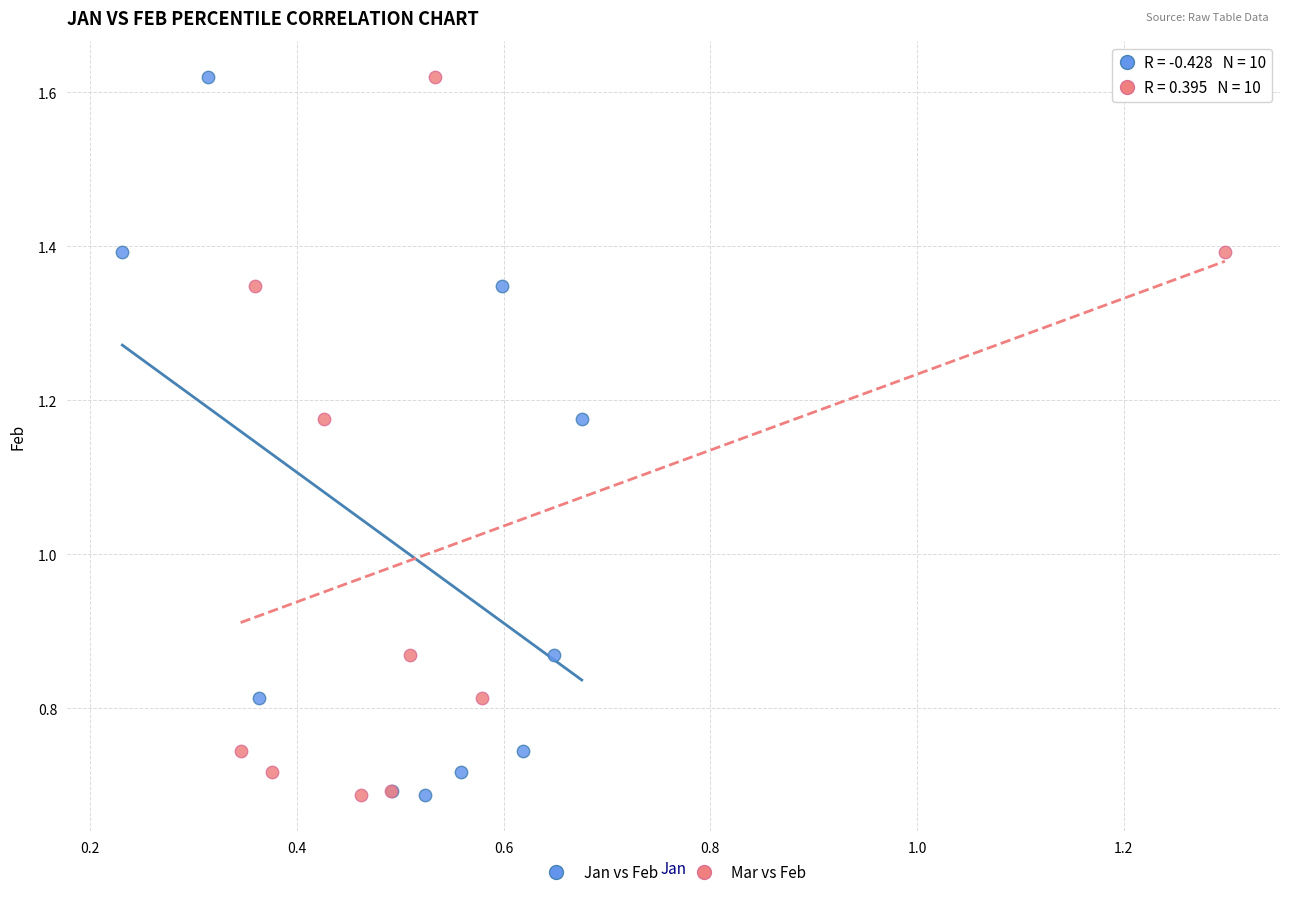

What are all the series names shown in the legend?

Jan vs Feb, Mar vs Feb